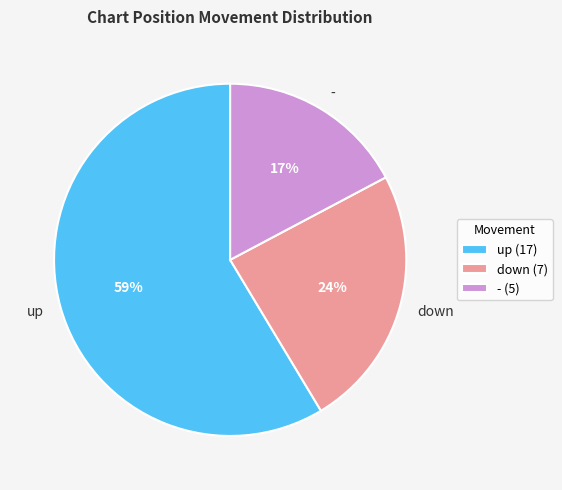

To the nearest percent, what percentage of the pie is -?

17%